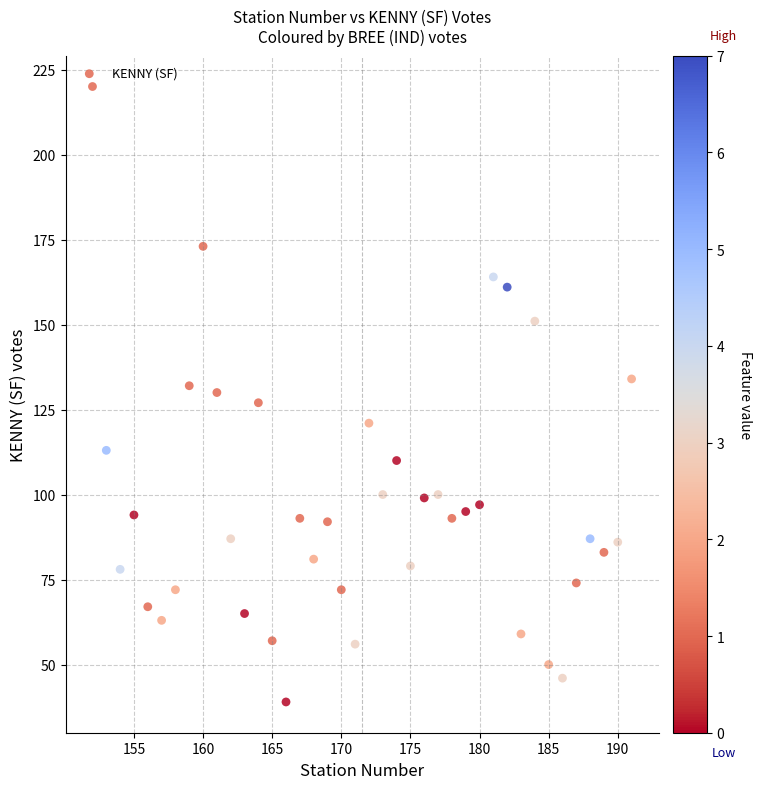

What is the range of X values (max minus min)?

39